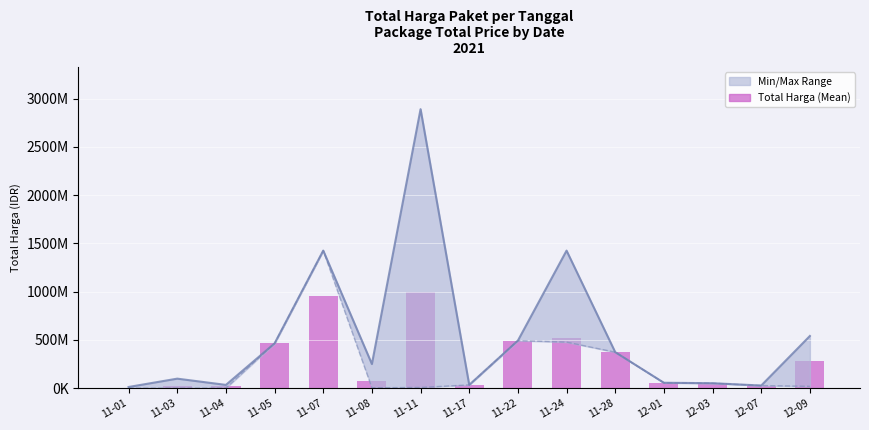

Which label corresponds to the largest value in the chart?

11-11